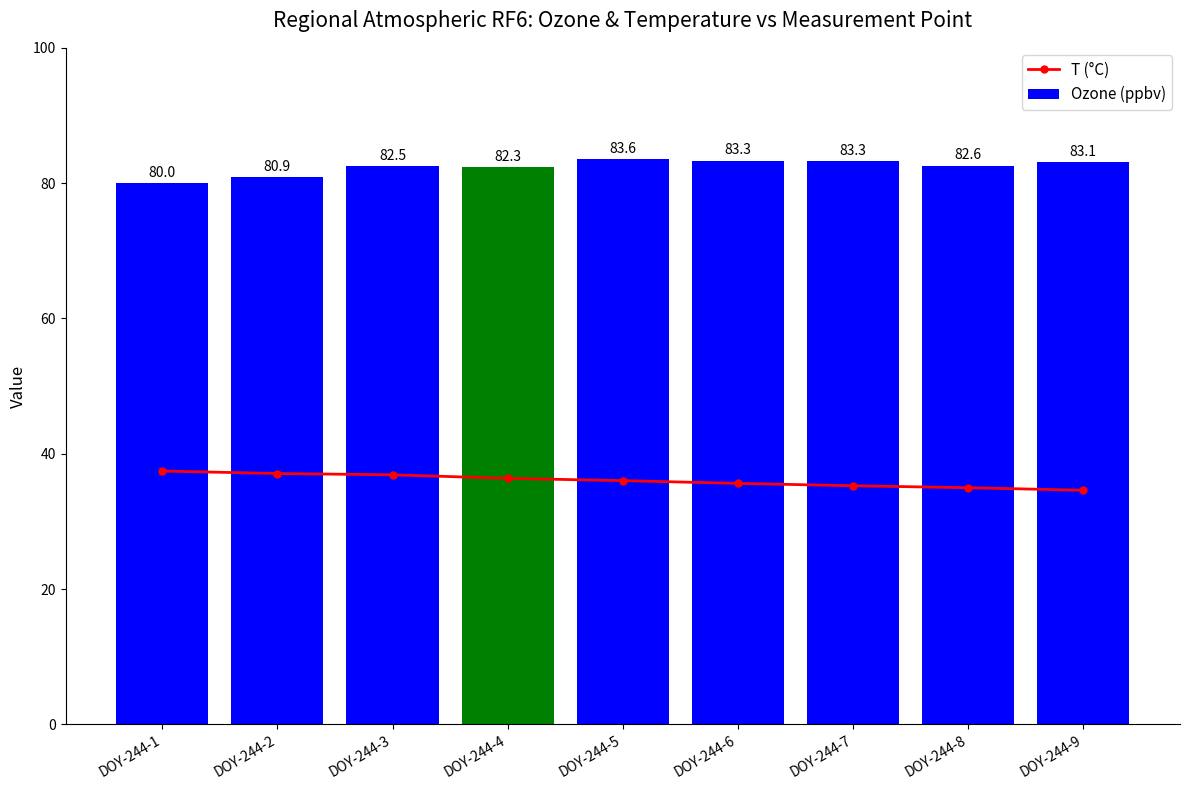

Which series has the widest spread of values?

Ozone (ppbv)